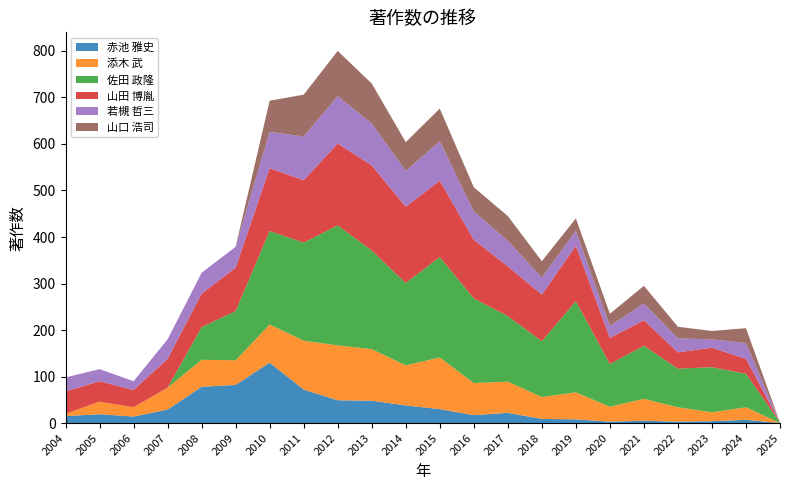

Reading right to left, transcribe all the data shown in this chart.

赤池 雅史: 0	7	4	3	5	3	8	9	22	17	30	38	48	49	72	130	82	78	29	14	19	15
添木 武: 0	27	19	31	47	32	58	47	67	69	111	86	111	118	105	82	53	58	47	20	27	5
佐田 政隆: 1	72	97	83	114	92	196	120	141	182	216	177	212	258	211	201	106	70	0	0	0	0
山田 博胤: 0	32	42	35	55	56	119	100	107	126	164	164	183	176	134	135	93	72	62	37	44	48
若槻 哲三: 0	34	18	30	36	26	32	37	55	61	85	77	90	102	94	78	45	45	42	19	26	30
山口 浩司: 0	32	18	25	38	26	27	35	53	52	70	62	86	97	90	67	0	0	0	0	0	0